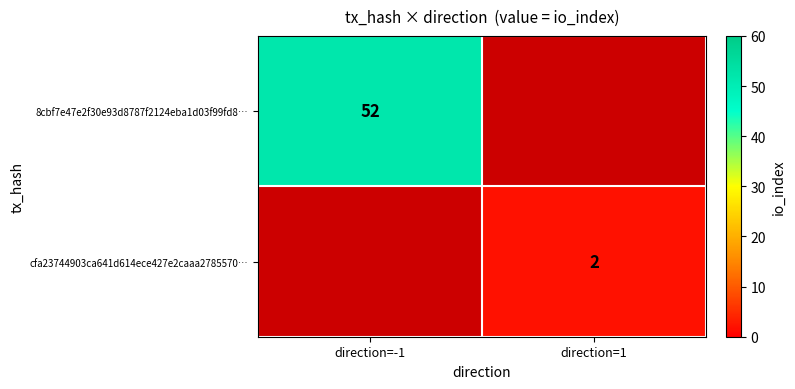

The cfa23744903ca641d614ece427e2caaa2785570… series shows 3 at direction=1. True or false?

False